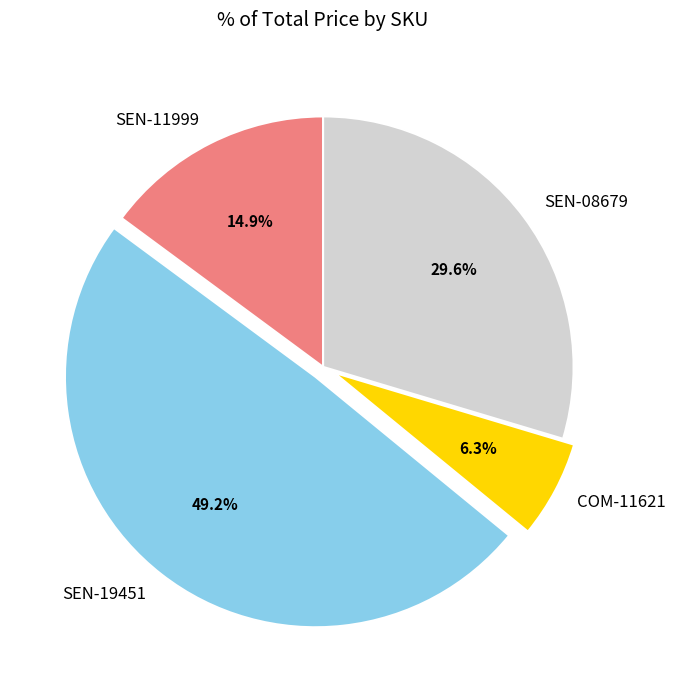

What percentage is NOT represented by SEN-19451?

50.8%